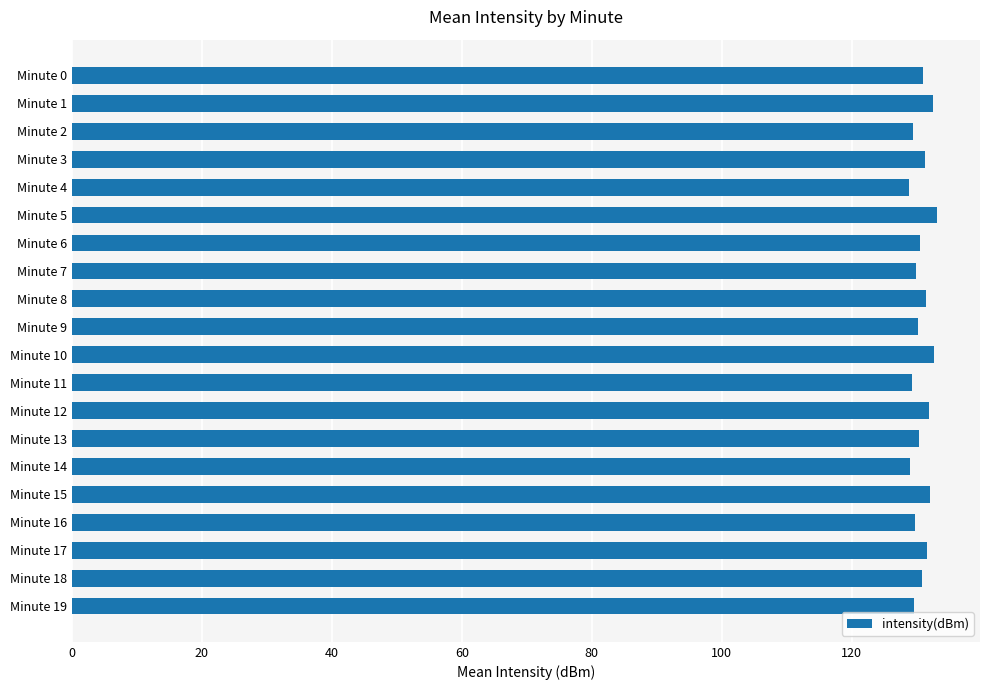

Approximately how many times larger is the value at Minute 19 compared to Minute 18?

1.0